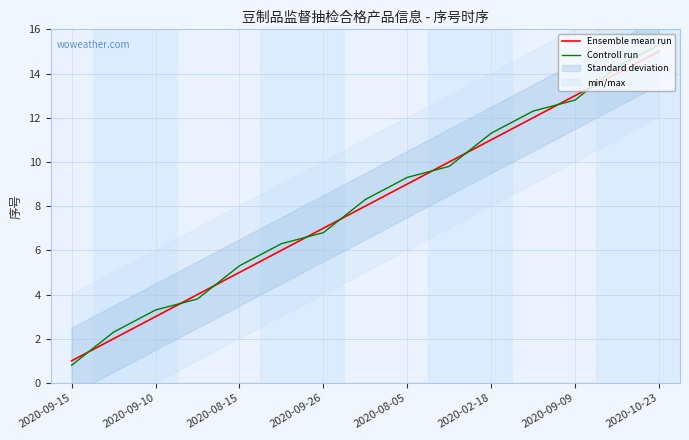

Which category has the highest value in the Ensemble mean run series?

2020-10-23